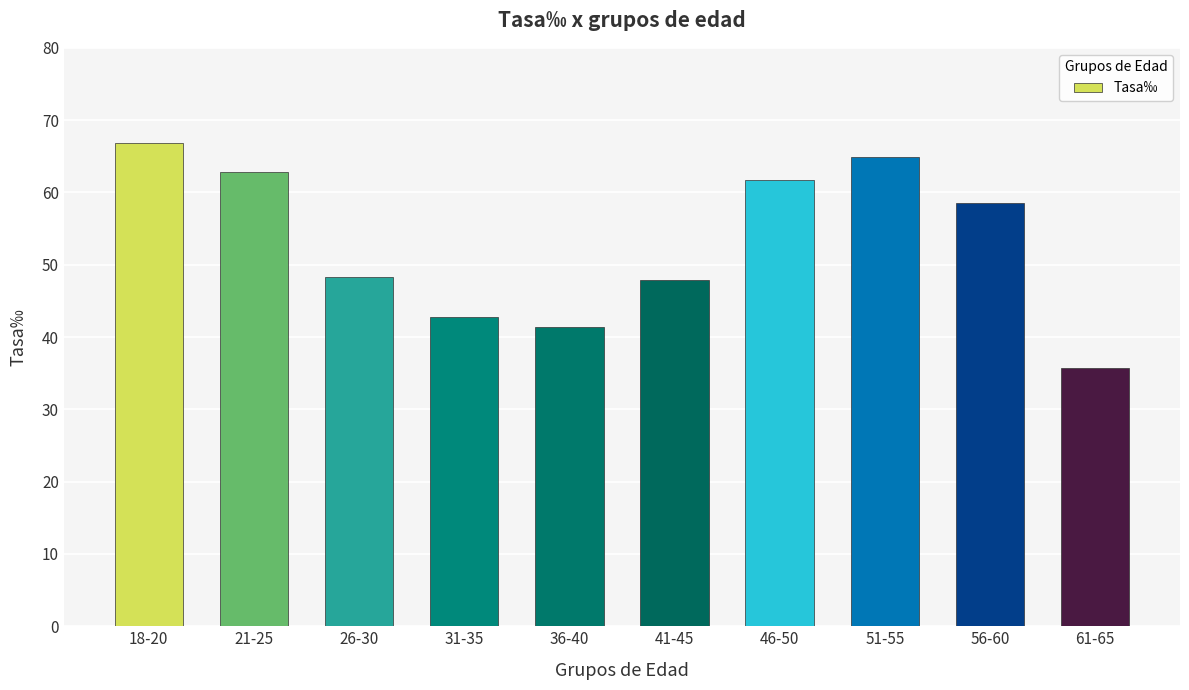

What is the sum of the values at 31-35 and 51-55?

107.6